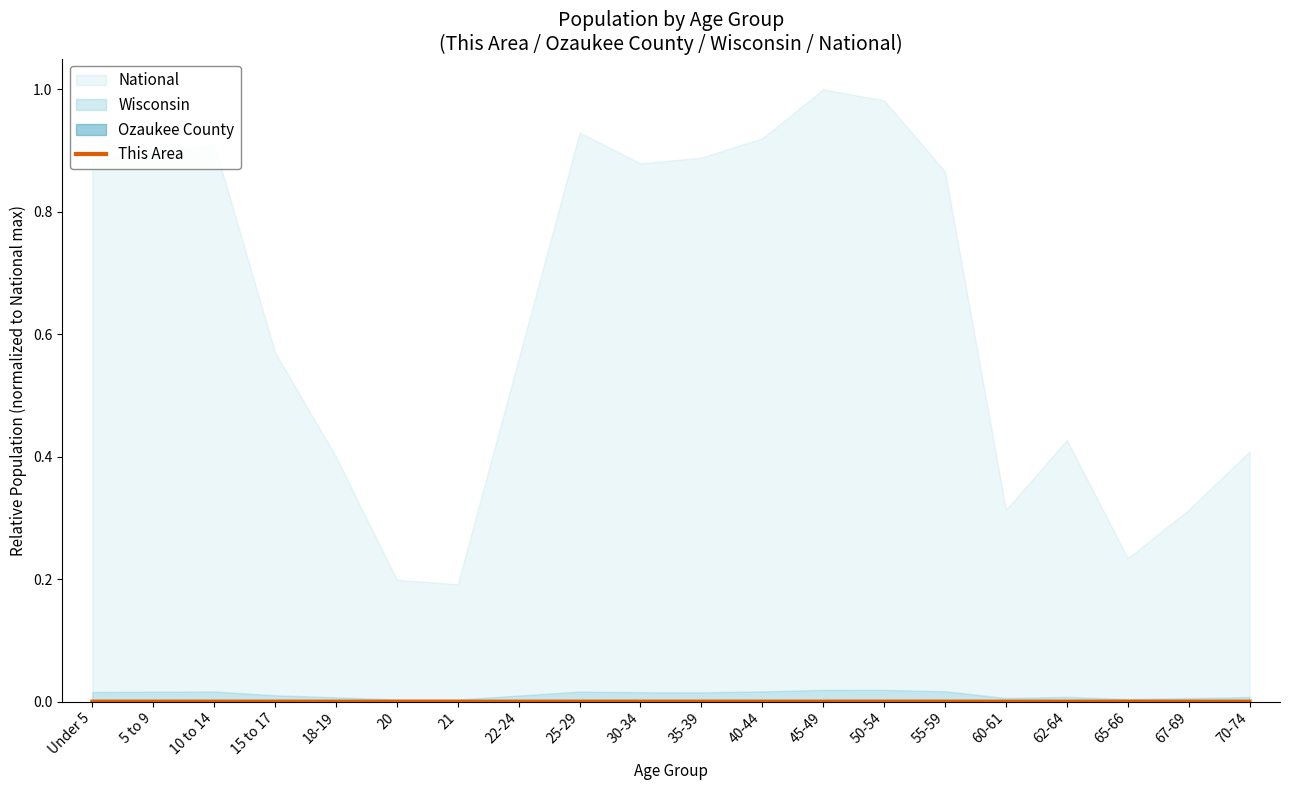

The value of This Area at Under 5 is 0.0. True or false?

True